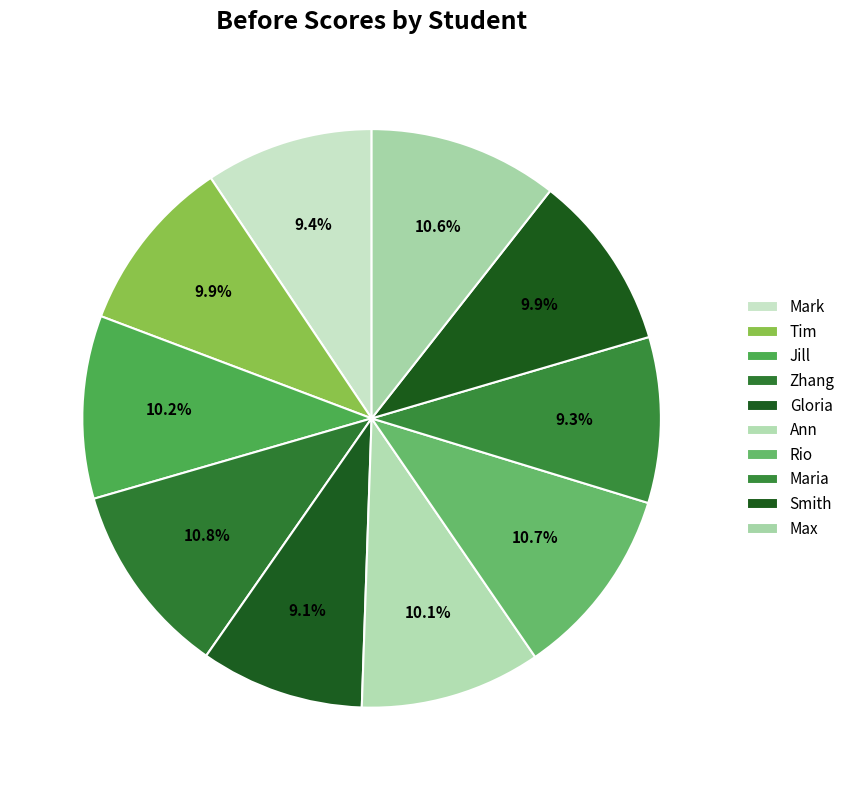

Count the number of slices in the pie.

10